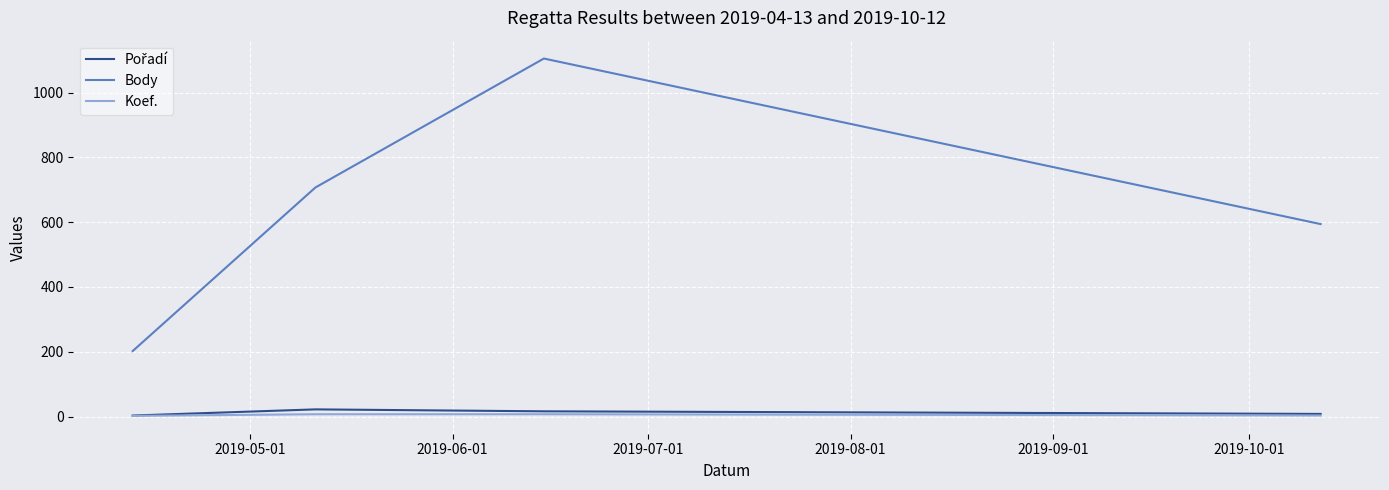

True or false: Body and Koef. cross at least once.

False